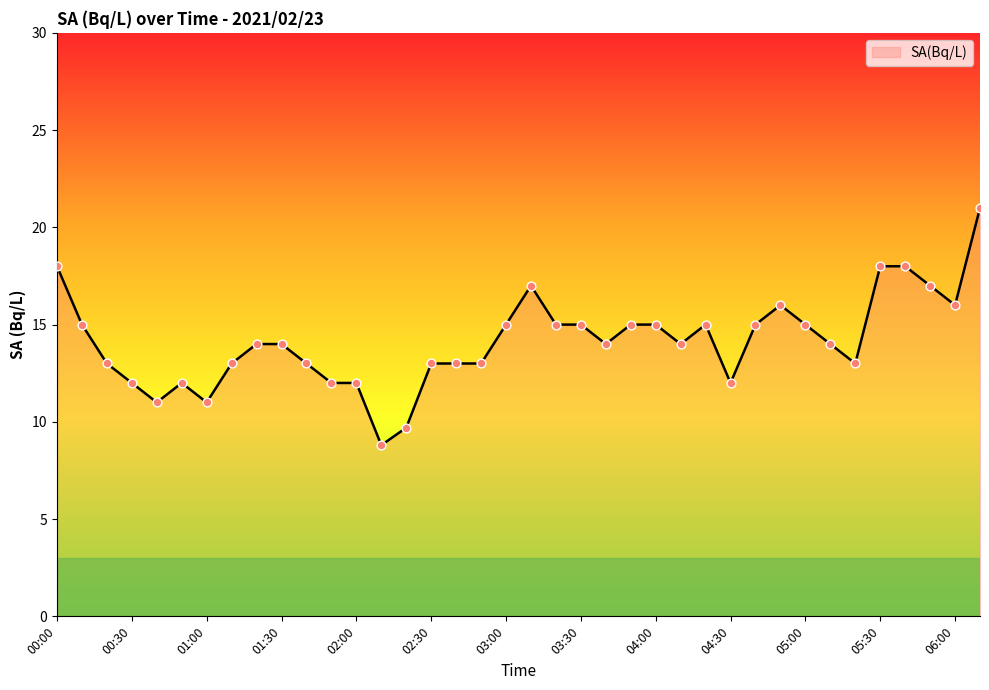

What is the greatest value displayed?

21.0